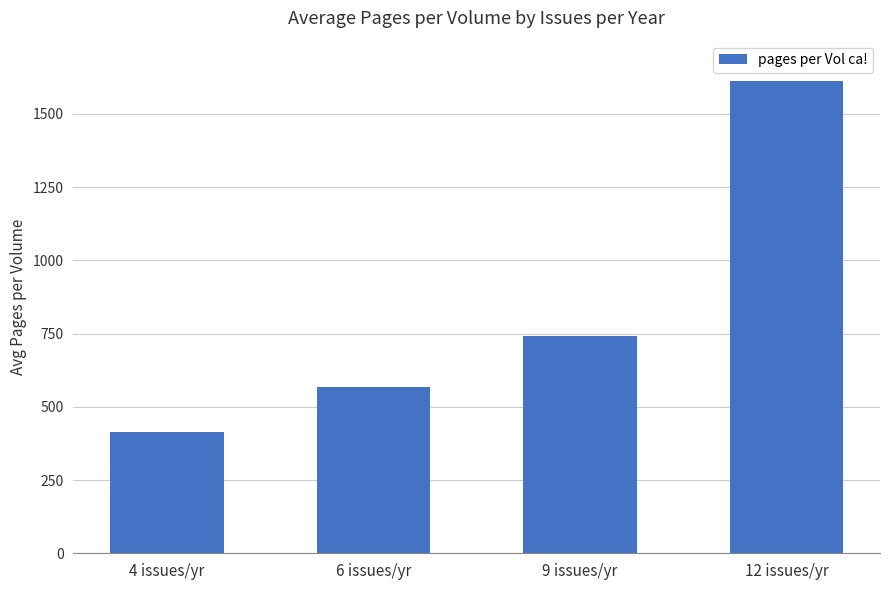

What is the maximum value shown in the chart?

1612.3